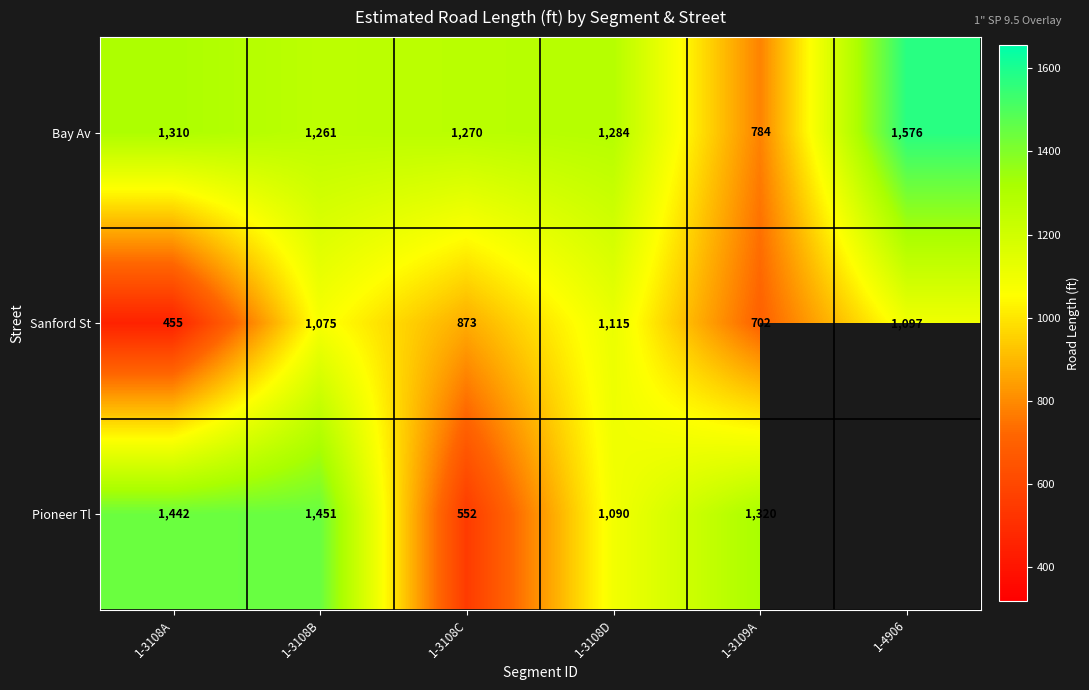

What is the minimum value for Sanford St?

455